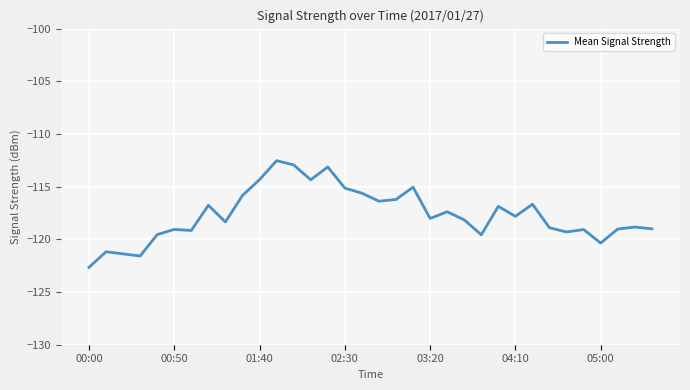

What is the greatest value displayed?

-112.5